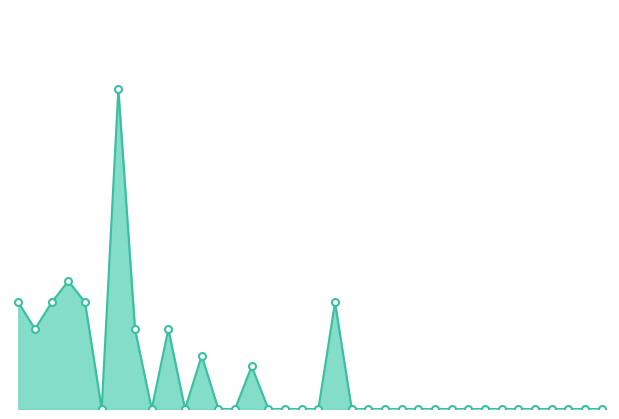

Does the chart have visible grid lines?

No